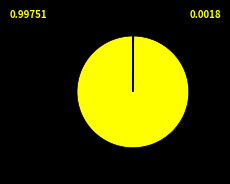

Is there any slice that represents more than half of the pie?

Yes